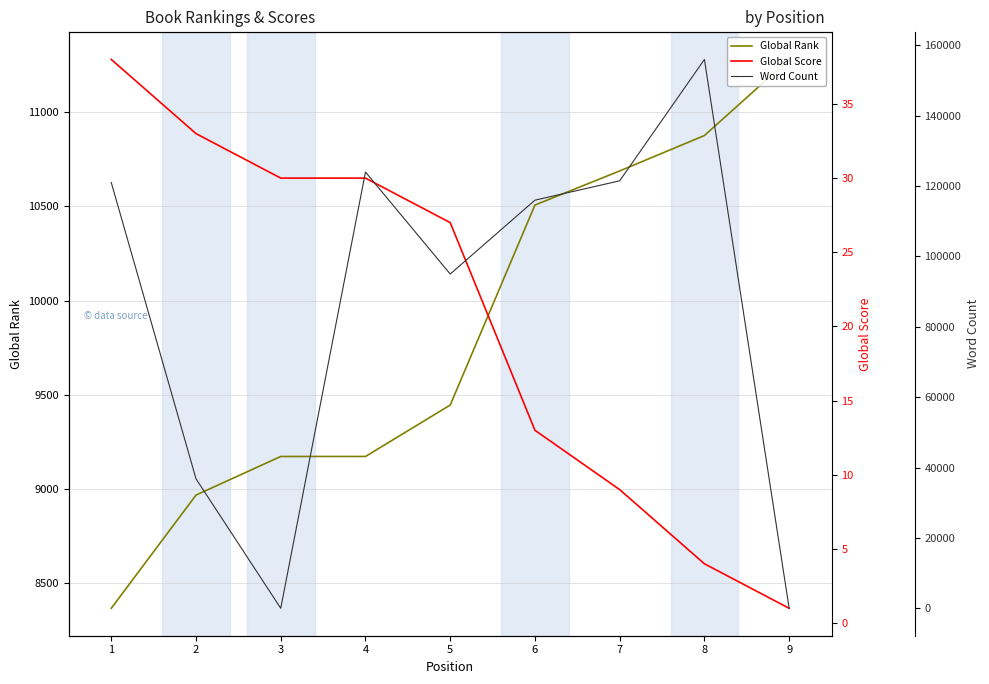

True or false: Word Count has a value of 36800 at 2.

True